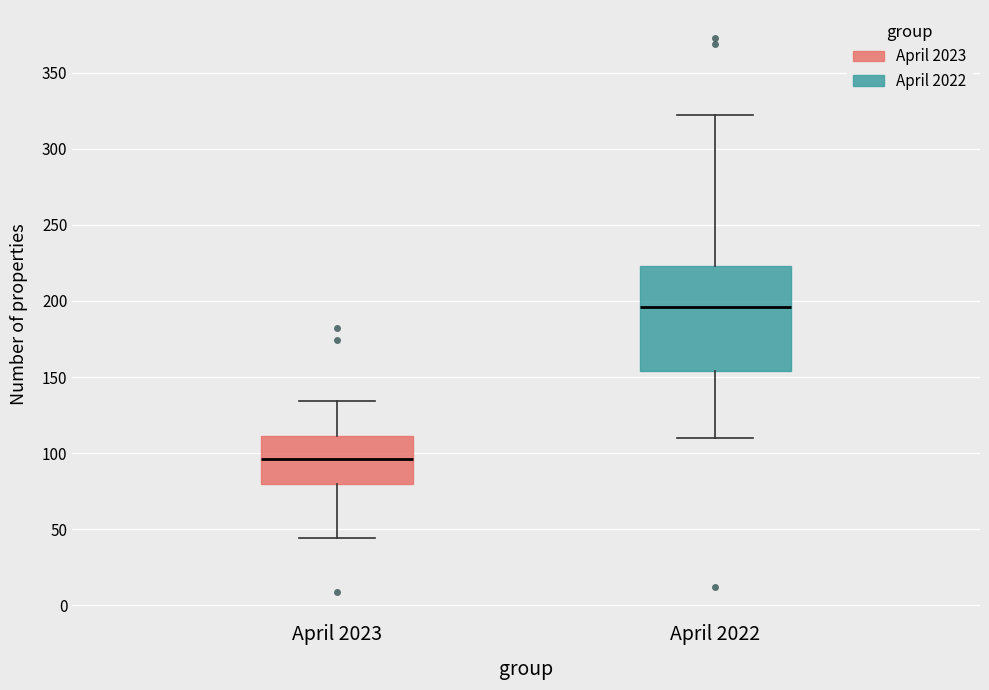

Comparing the boxes themselves (not the whiskers), which one is the tallest?

April 2022